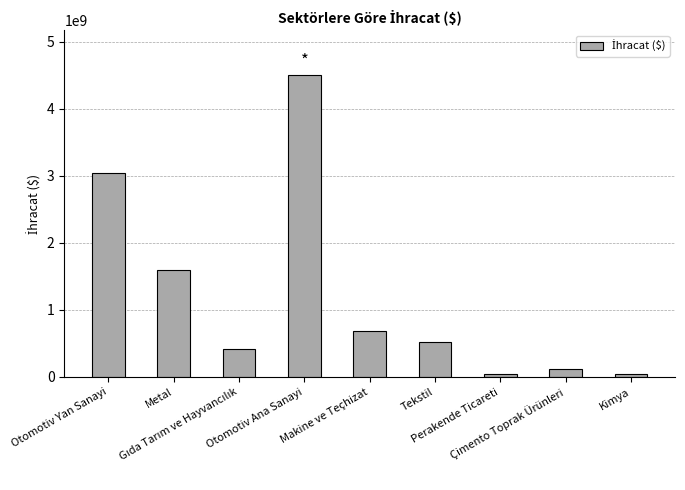

How many values are below 515003027?

4